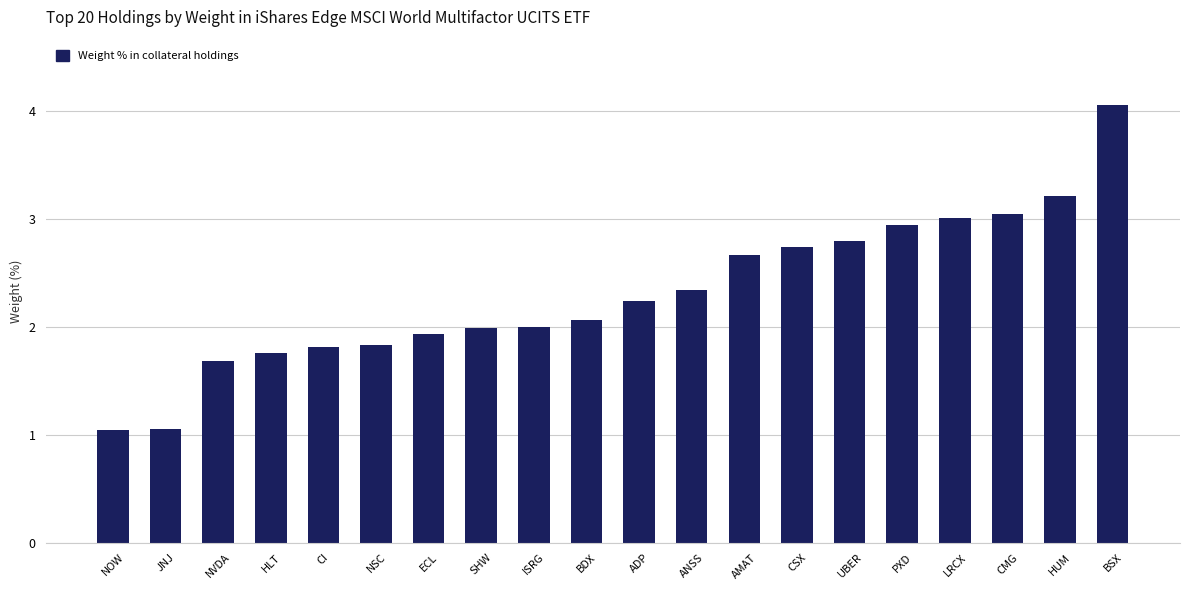

What is the difference between the maximum and minimum values?

3.0